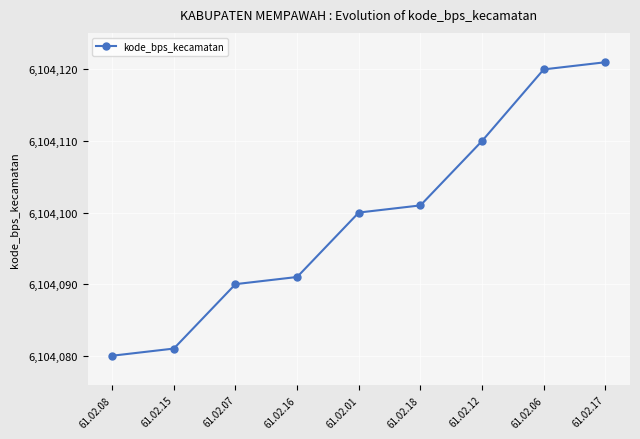

What is the difference between the maximum and minimum values?

41